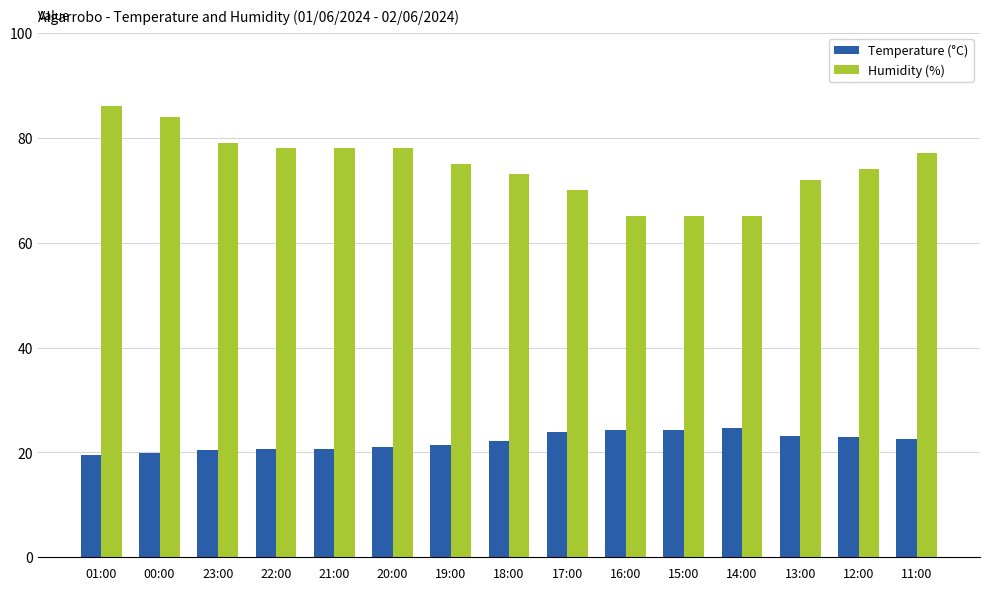

True or false: Temperature (°C) has a value of 24.3 at 16:00.

True